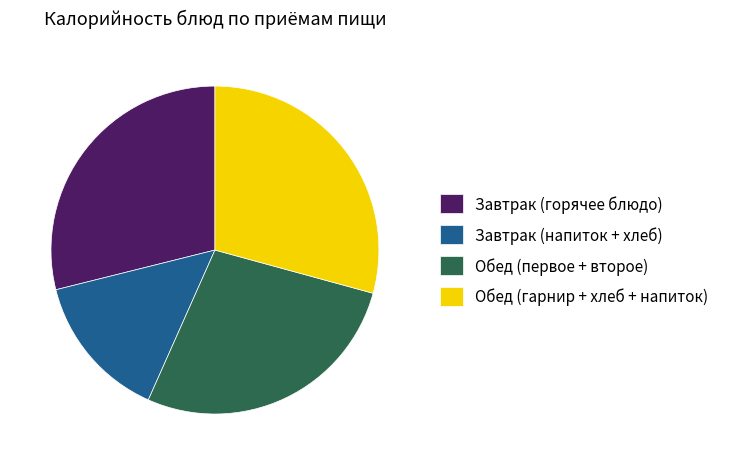

Is there a majority slice in this chart?

No